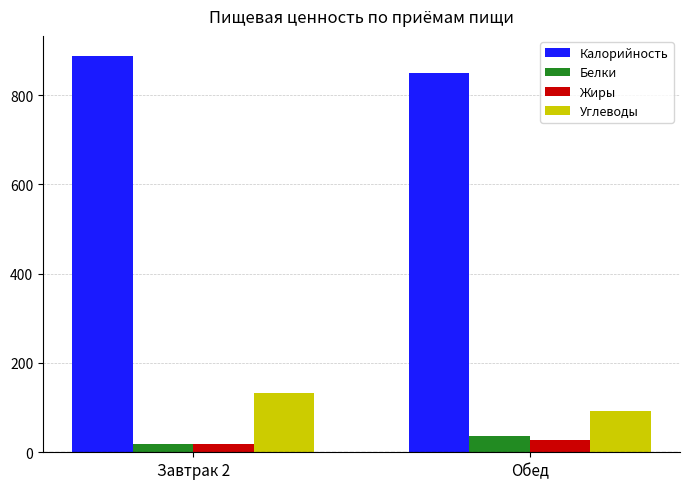

What is the minimum value shown in the chart?

18